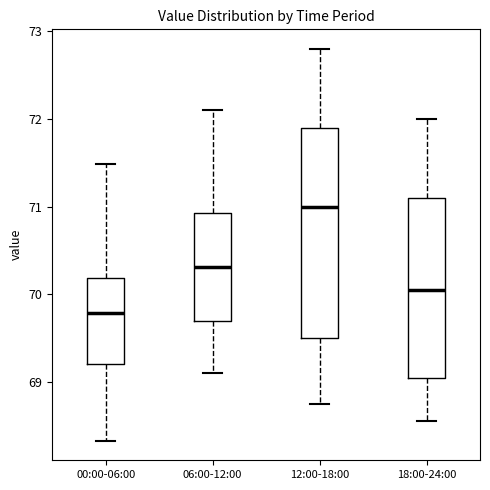

Which box is the tallest, from its lower edge to its upper edge?

12:00-18:00